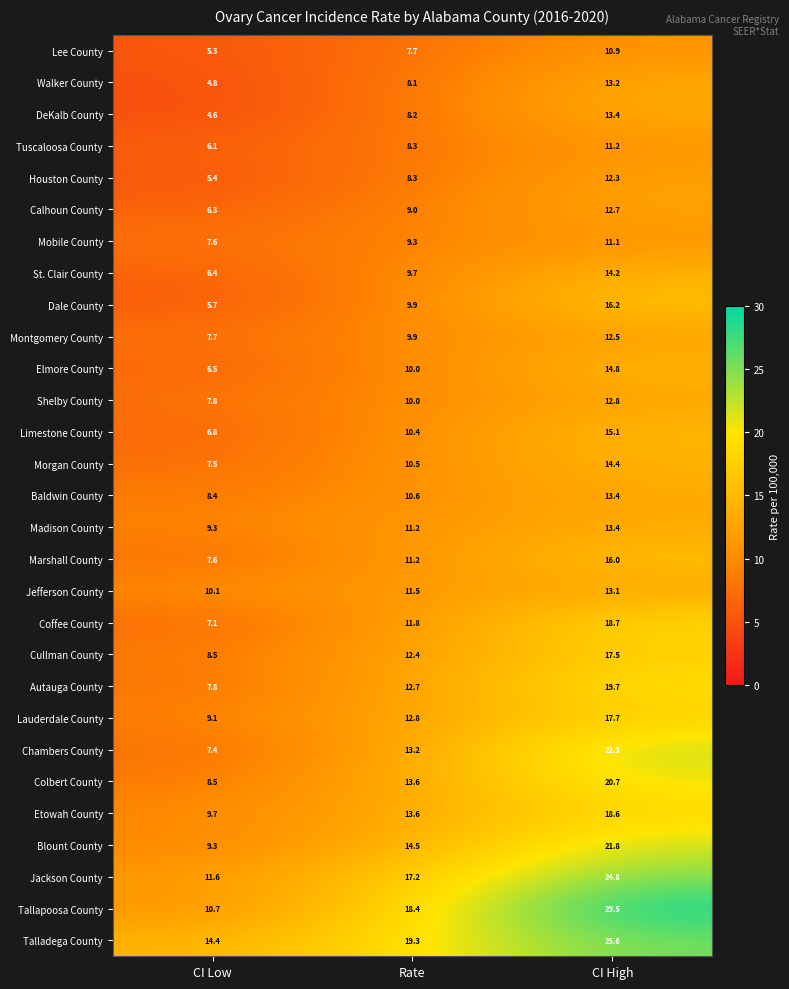

The Jefferson County series shows 21.7 at CI High. True or false?

False